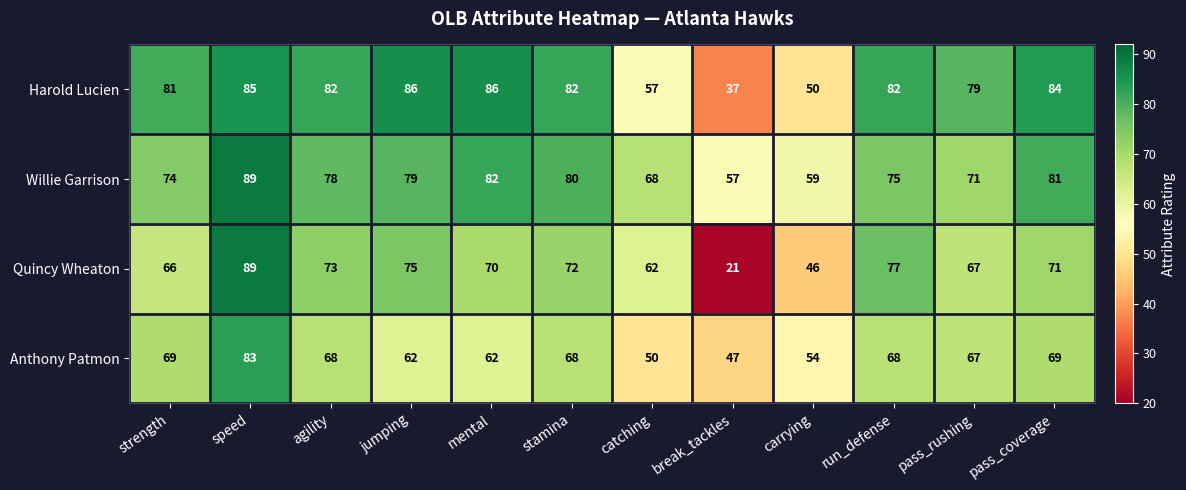

Where does the Anthony Patmon series first go above 68?

strength